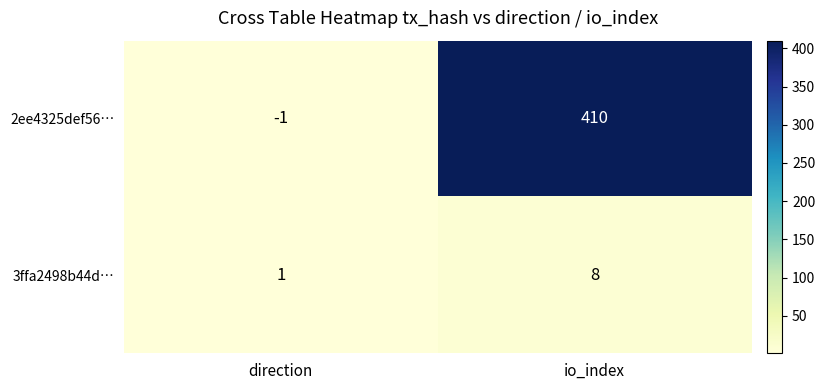

Rank the series by their average value, from highest to lowest.

2ee4325def56…, 3ffa2498b44d…